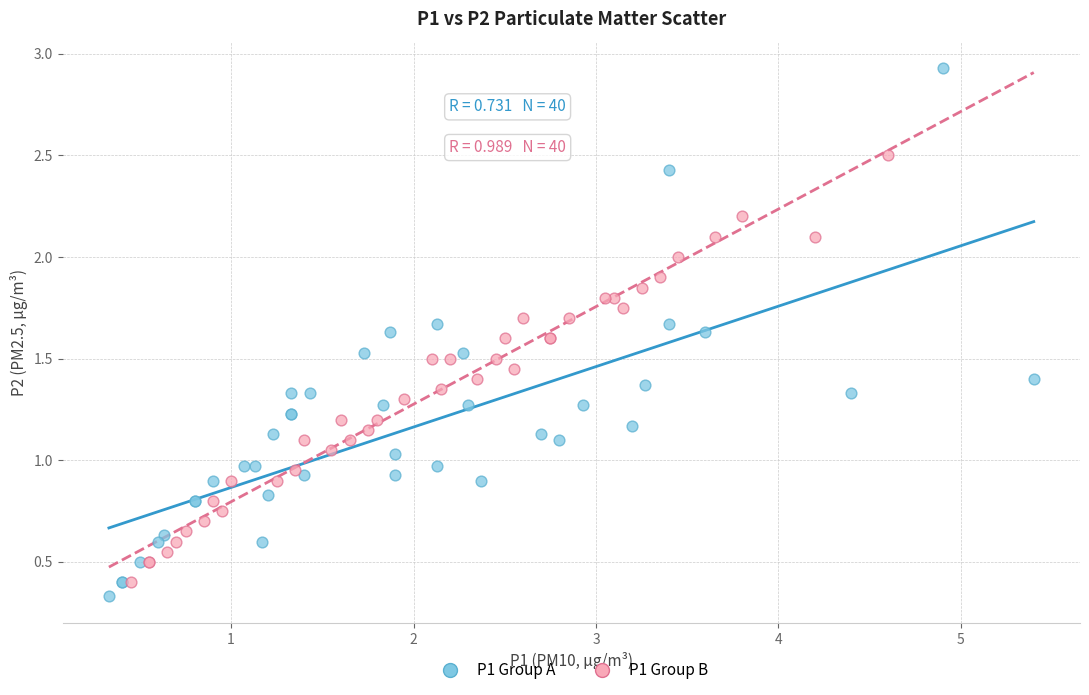

Which series contains the highest Y value?

P1 Group A